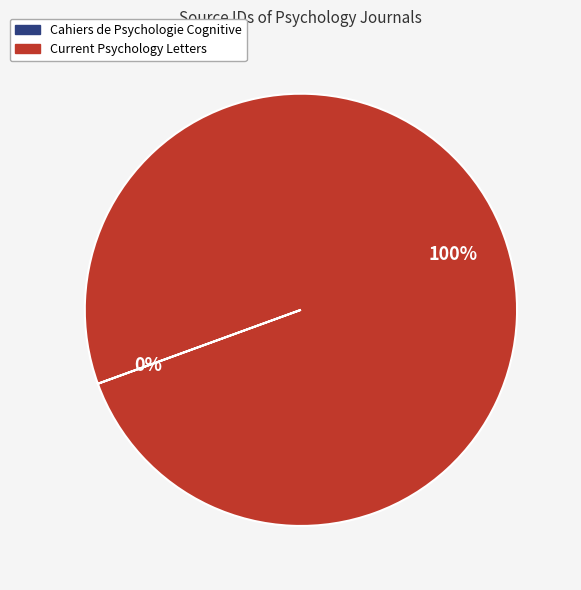

To the nearest percent, what is the average slice percentage?

50%